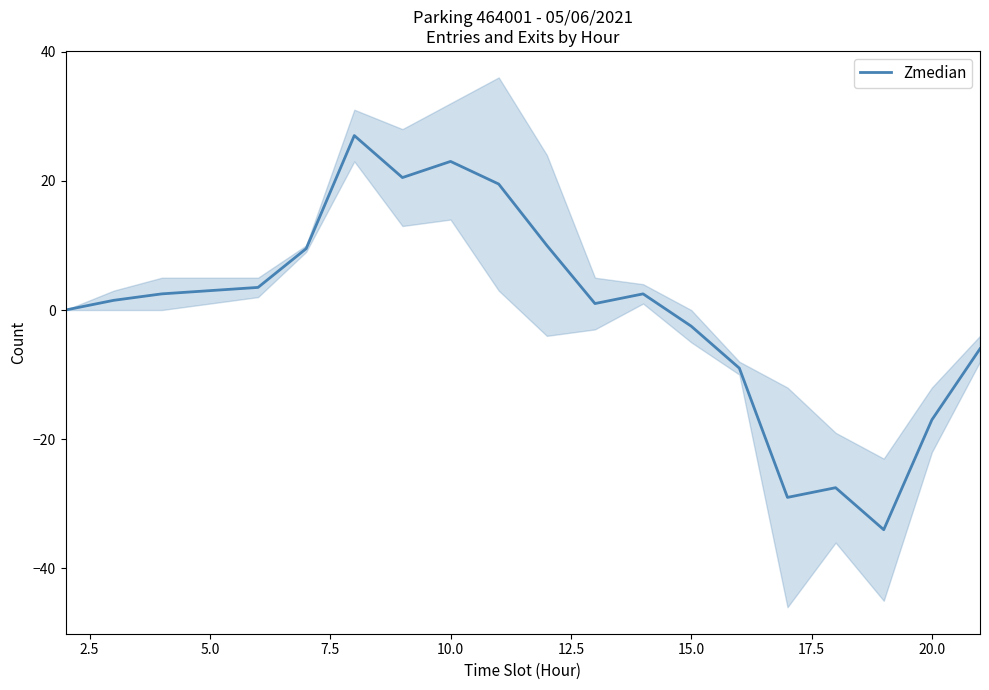

Is it true that Zmedian equals -17.0 at 20.0?

True